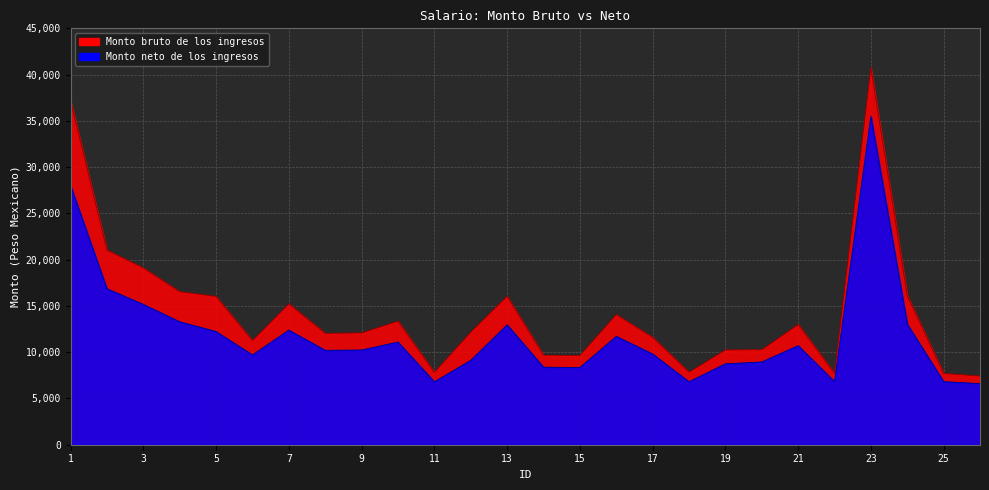

What is the average value of the Monto bruto de los ingresos series?

14456.1